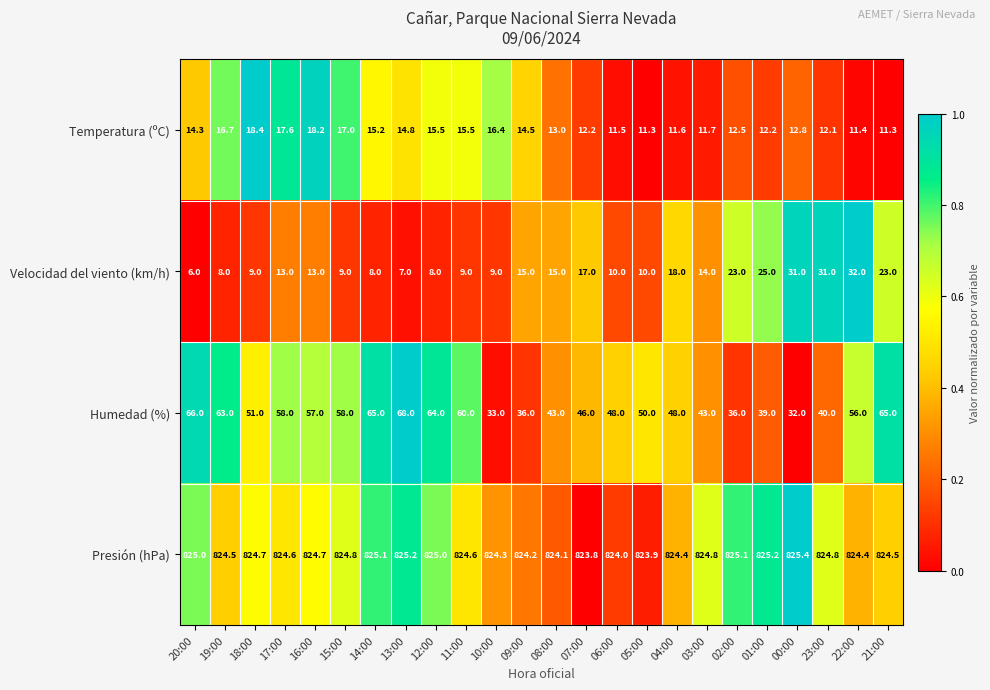

Rank the series at 06:00 from highest to lowest value.

Presión (hPa), Humedad (%), Temperatura (ºC), Velocidad del viento (km/h)